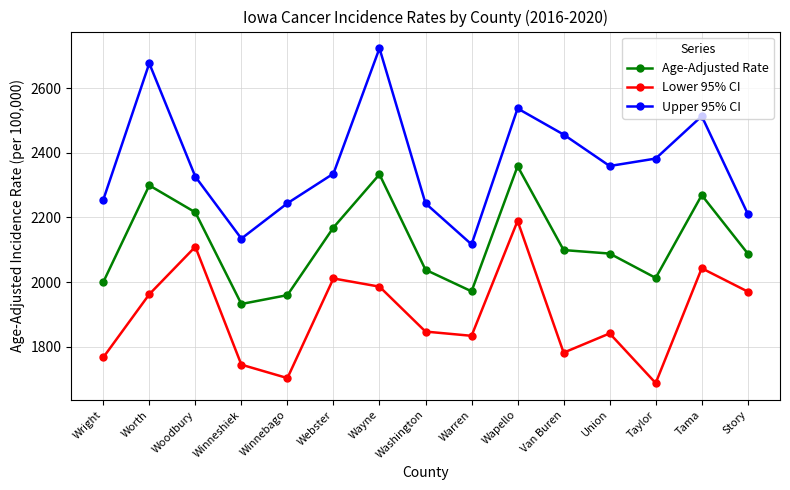

What is the difference between the Age-Adjusted Rate values at Taylor and Wright?

13.1